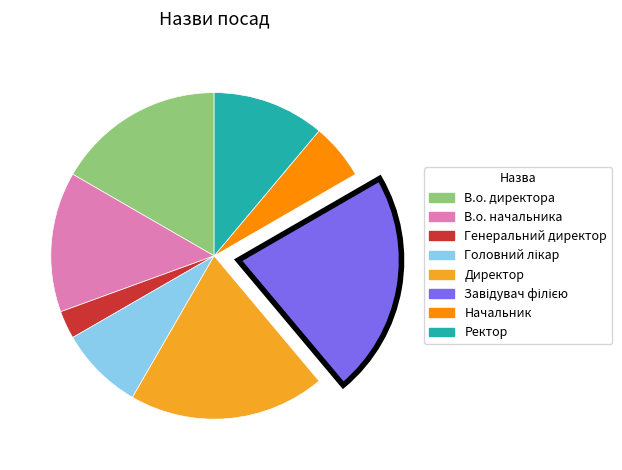

Combined, do Начальник and Директор account for over 50%?

No